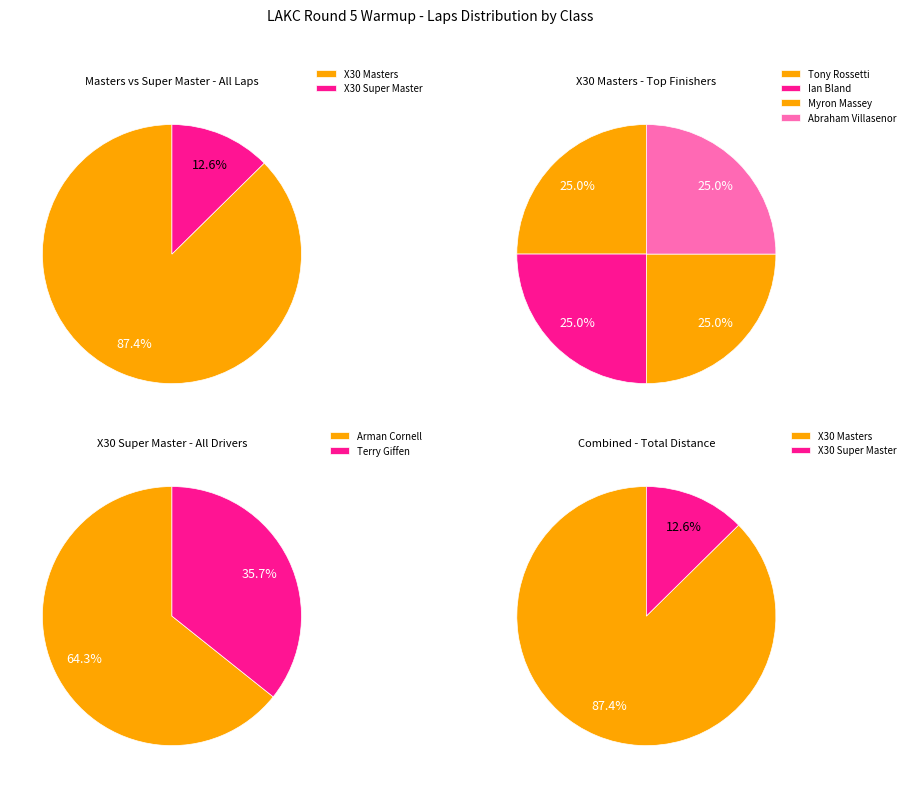

Is it true that X30 Super Master is 23% of the pie?

False